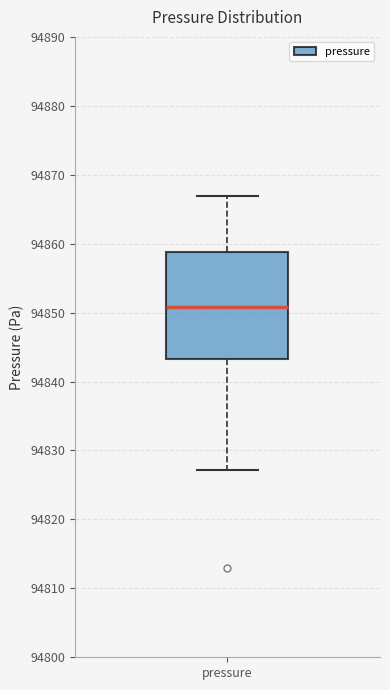

Transcribe this box plot: give where the median line is, the range the box spans, and where the two whiskers end, as read against the y-axis. The values are not printed on the chart, so give them approximately, as read against the axis.

median 94851, box 94843 to 94859, whiskers 94827 to 94867